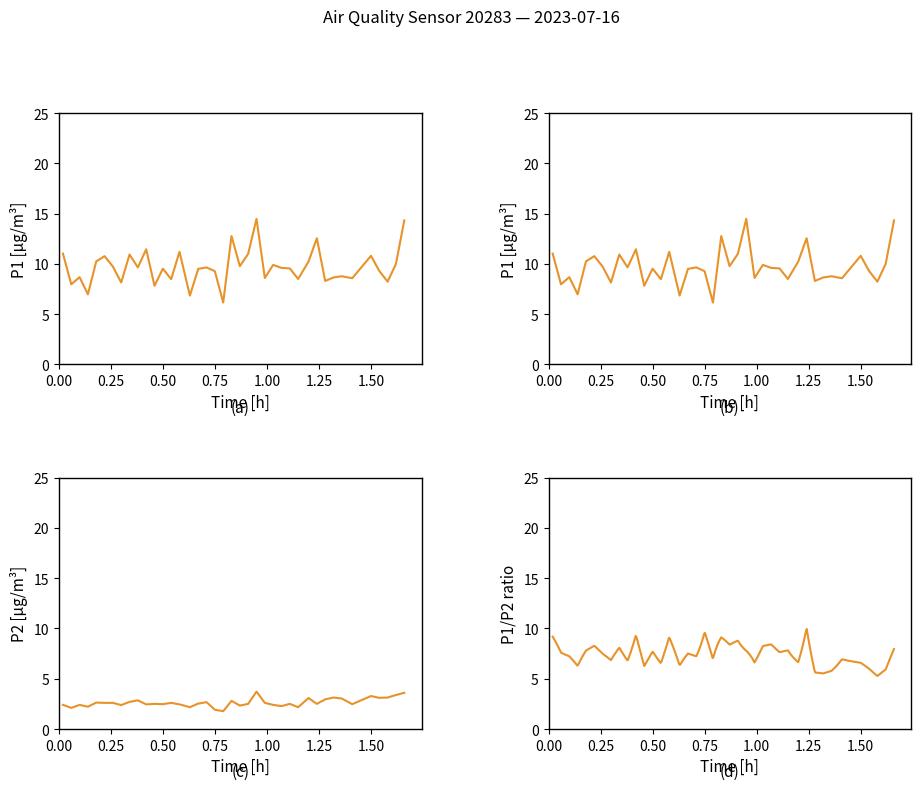

True or false: P1 and P2 cross at least once.

False